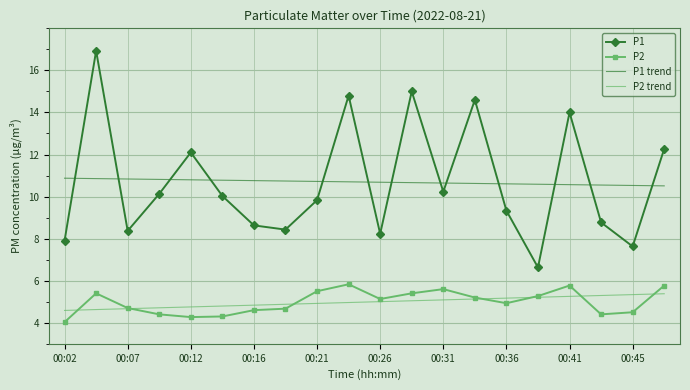

Which series has the widest spread of values?

P1